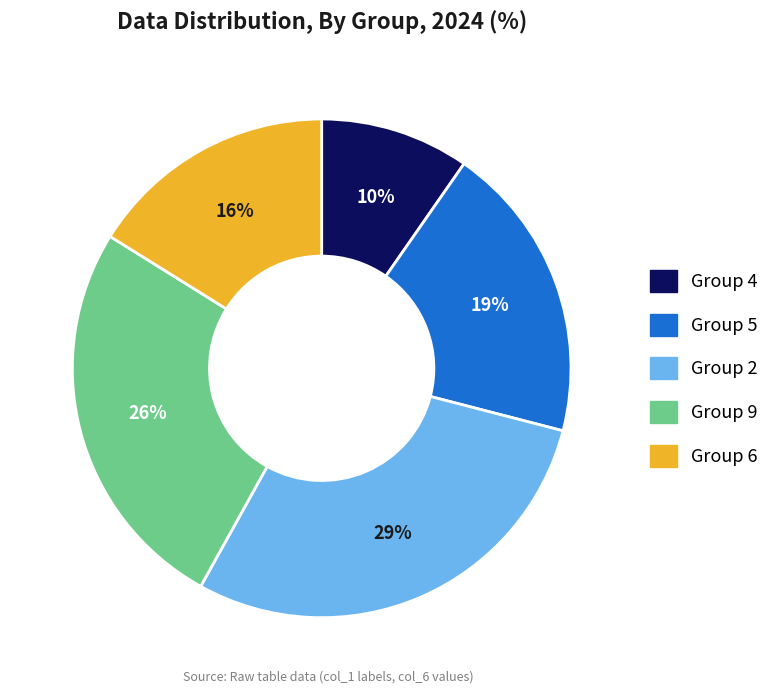

To the nearest percent, what percentage of the pie is Group 9?

26%